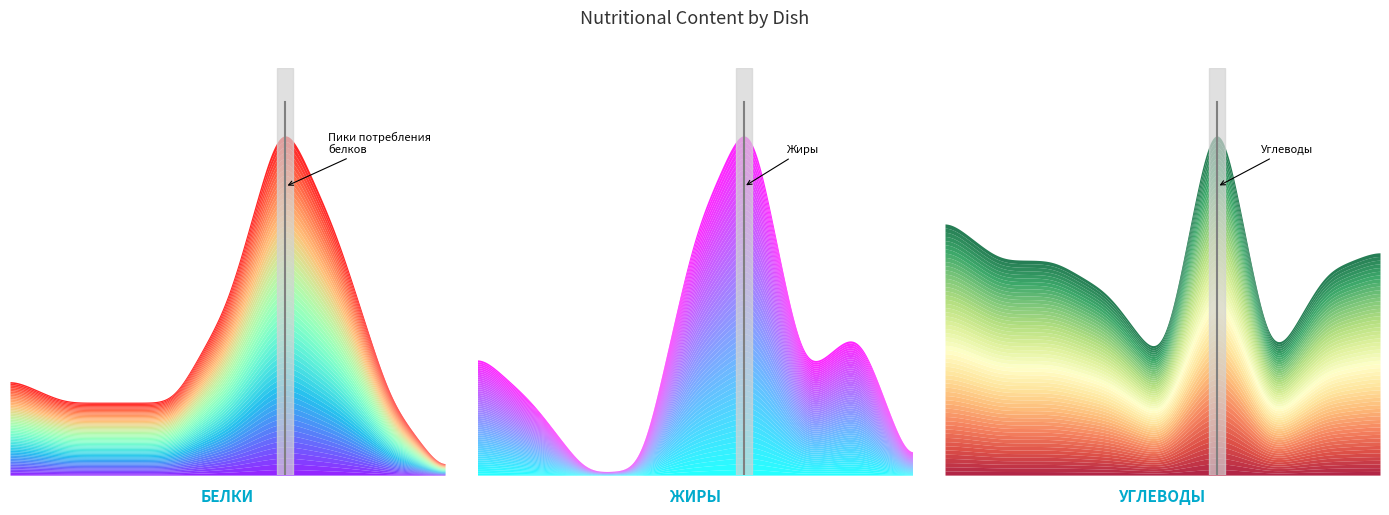

Which series changed the most between Бутерброд с маслом и сыром and Плов из отв. птицы?

Углеводы